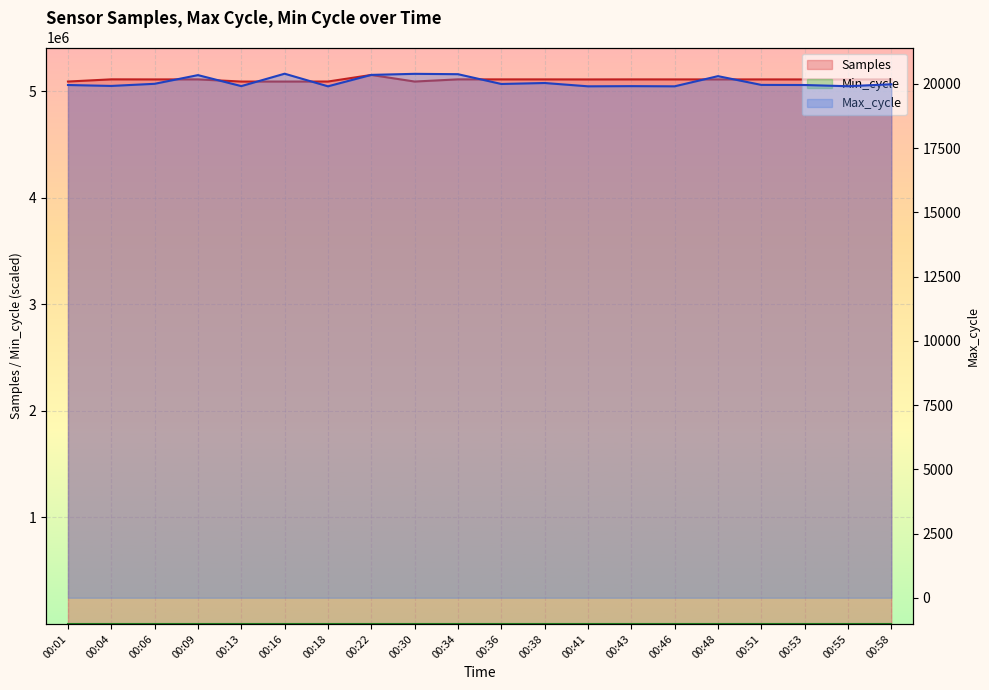

True or false: Min_cycle and Max_cycle cross at least once.

False